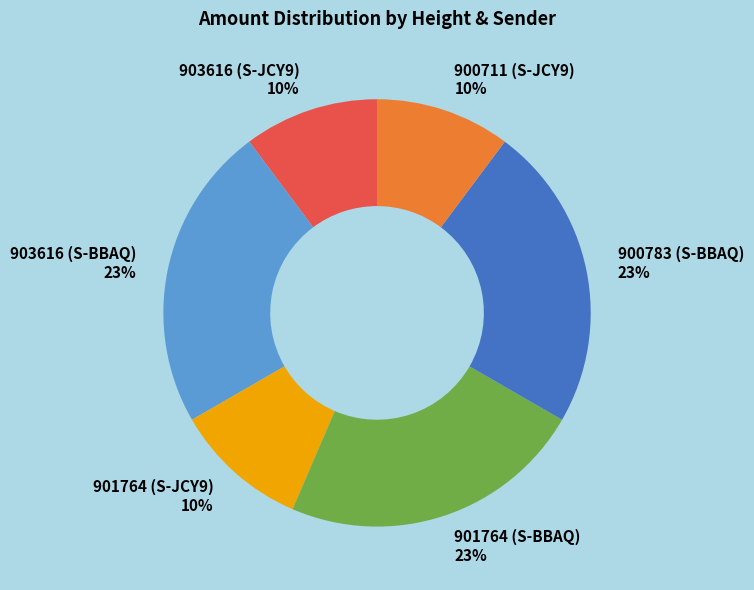

To the nearest percent, what is the combined percentage of 901764 (S-BBAQ) 23% and 903616 (S-JCY9) 10%?

33%